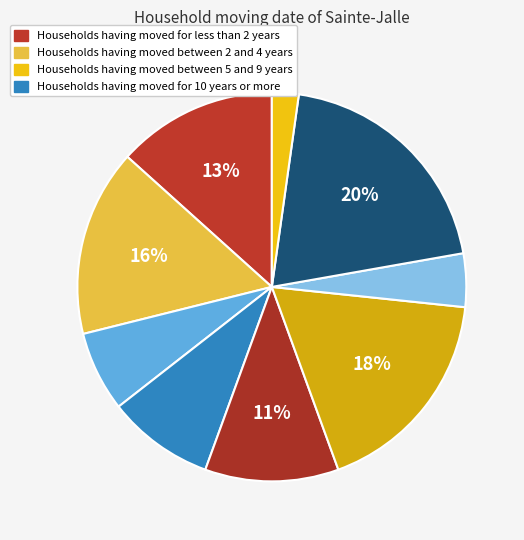

Rank the categories by value from highest to lowest.

2, 3, 6, 4, 8, 7, 5, 9, 1